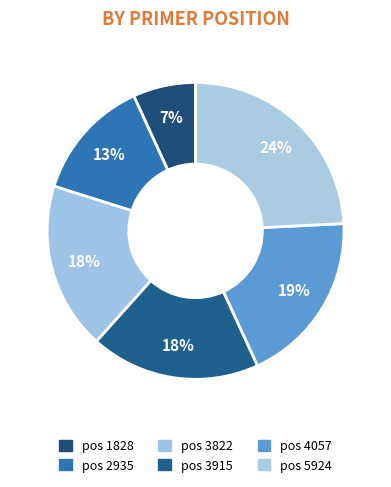

How many segments does this pie chart have?

6